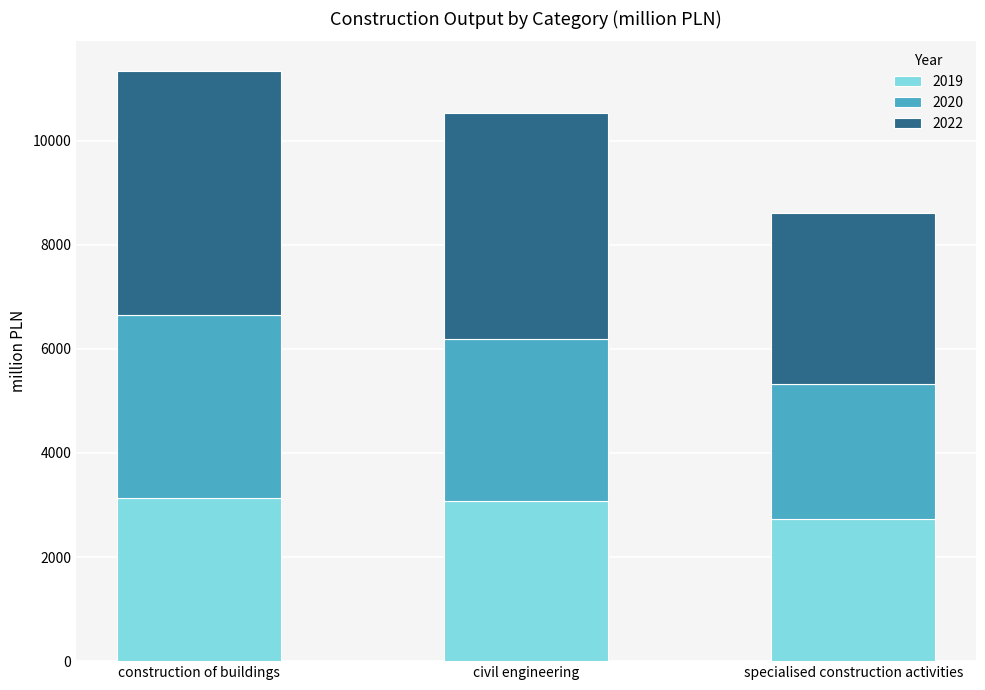

How many bars are there in total?

3